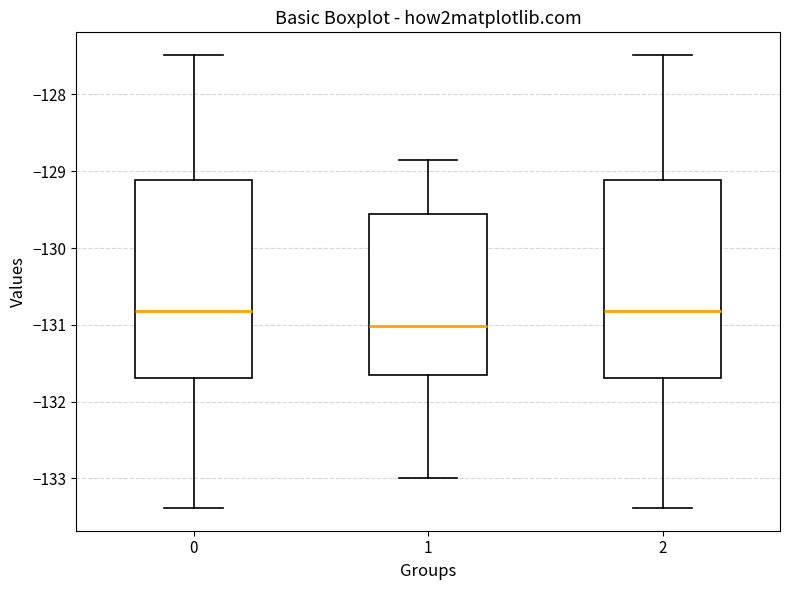

Reading left to right, transcribe this box plot: for each box, give where its median line is, the range the box spans, and where its two whiskers end, as read against the y-axis. The values are not printed on the chart, so give them approximately, as read against the axis.

0: median -130.8, box -131.7 to -129.1, whiskers -133.4 to -127.5
1: median -131.0, box -131.7 to -129.6, whiskers -133.0 to -128.8
2: median -130.8, box -131.7 to -129.1, whiskers -133.4 to -127.5